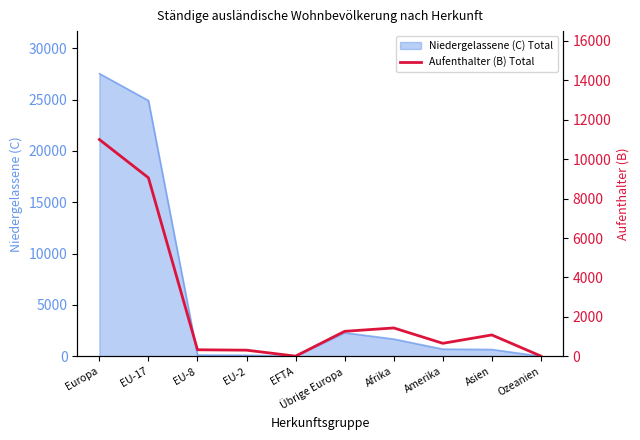

What is the label of the 4th point from the left?

EU-2